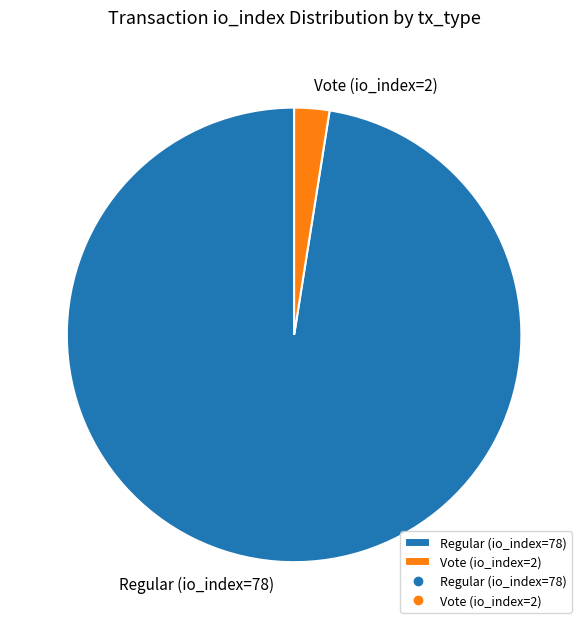

How many segments does this pie chart have?

2